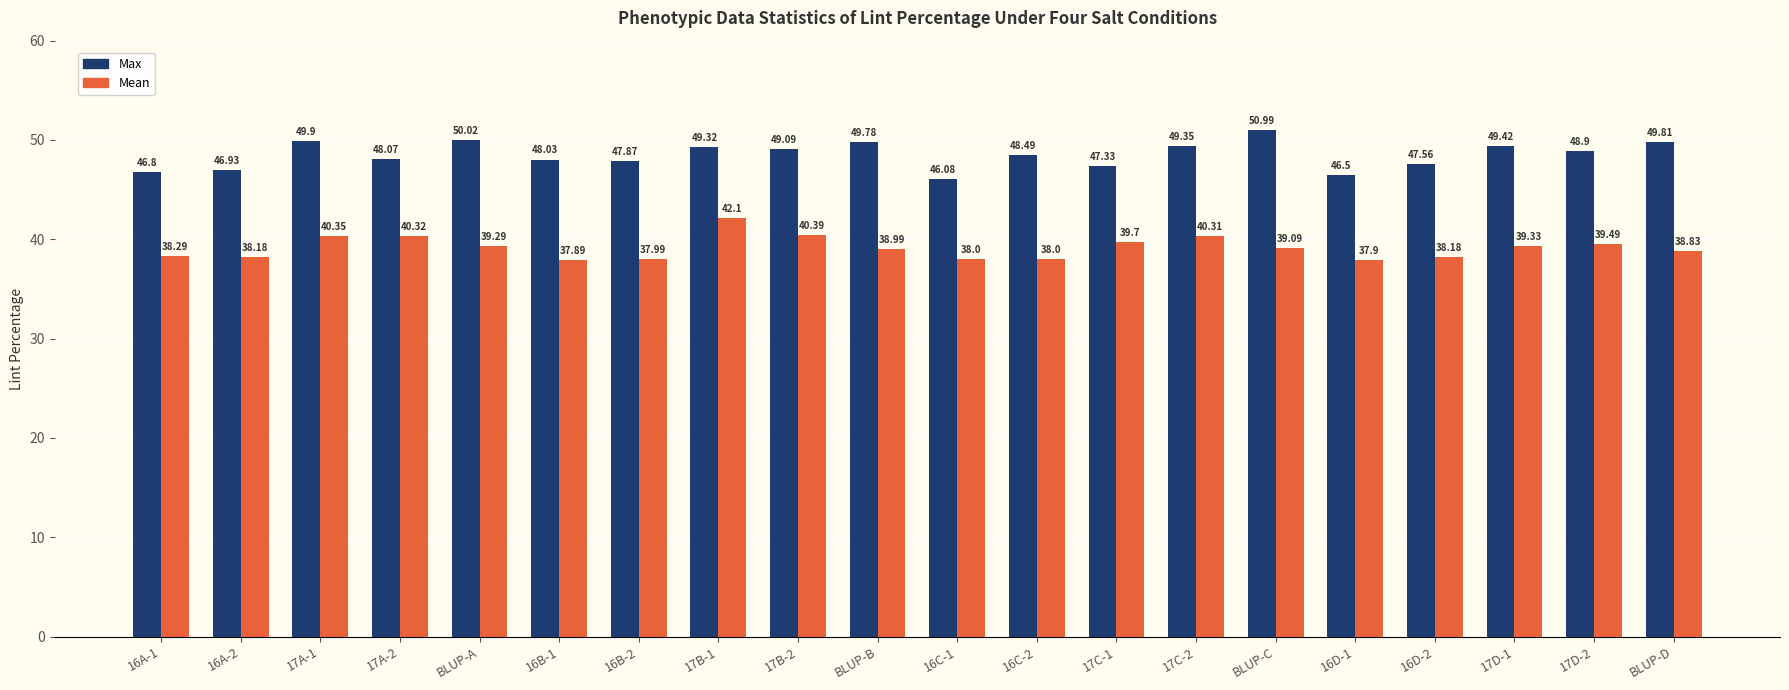

Is it true that Max equals 51.0 at BLUP-C?

True